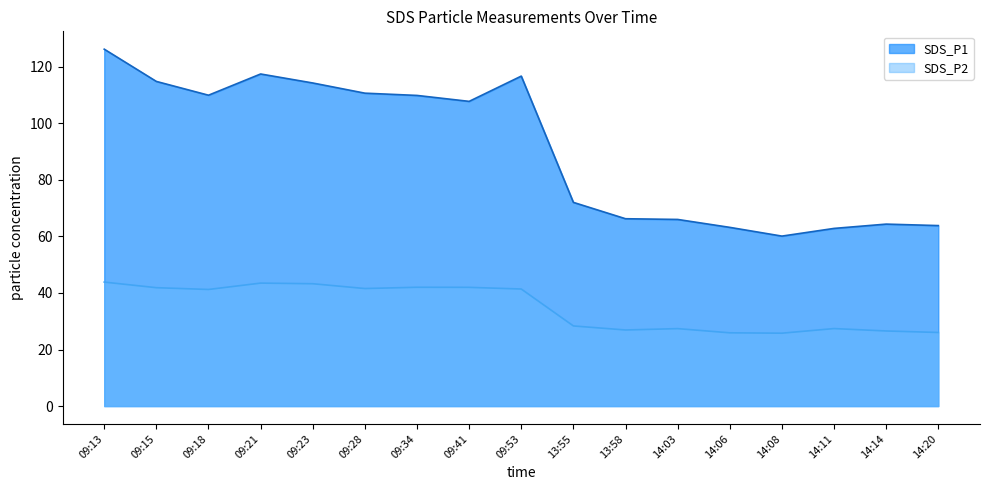

Reading right to left, what are all the values shown in this chart?

SDS_P1: 14:20=63.8	14:14=64.3	14:11=62.8	14:08=60.1	14:06=63.2	14:03=66.0	13:58=66.2	13:55=72.0	09:53=116.6	09:41=107.7	09:34=109.8	09:28=110.6	09:23=114.2	09:21=117.4	09:18=109.9	09:15=114.8	09:13=126.2
SDS_P2: 14:20=26.0	14:14=26.6	14:11=27.4	14:08=25.8	14:06=25.9	14:03=27.4	13:58=26.9	13:55=28.3	09:53=41.4	09:41=42.0	09:34=42.0	09:28=41.5	09:23=43.2	09:21=43.5	09:18=41.2	09:15=41.9	09:13=43.8